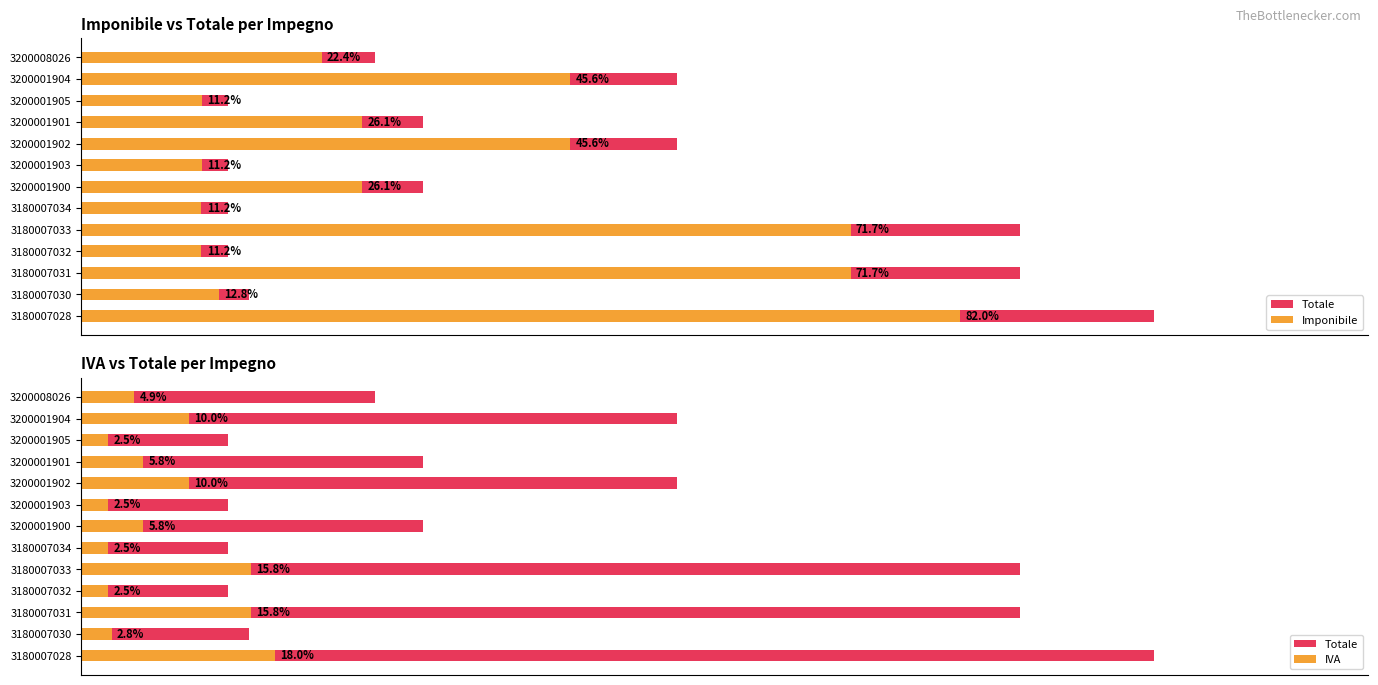

Between 3180007030 and 3200001900, which series saw the biggest shift?

Totale